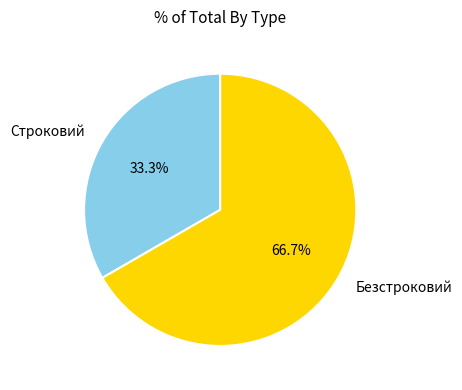

Which slice is the smallest?

Строковий